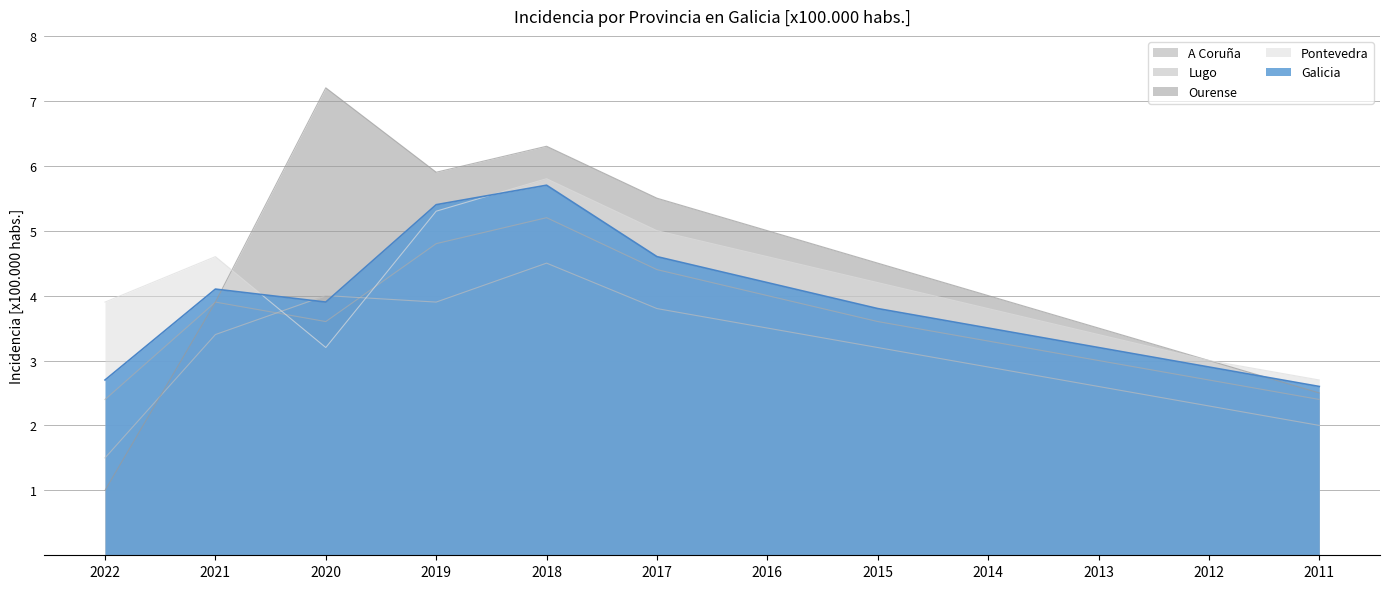

At how many categories does at least one series exceed 6?

2